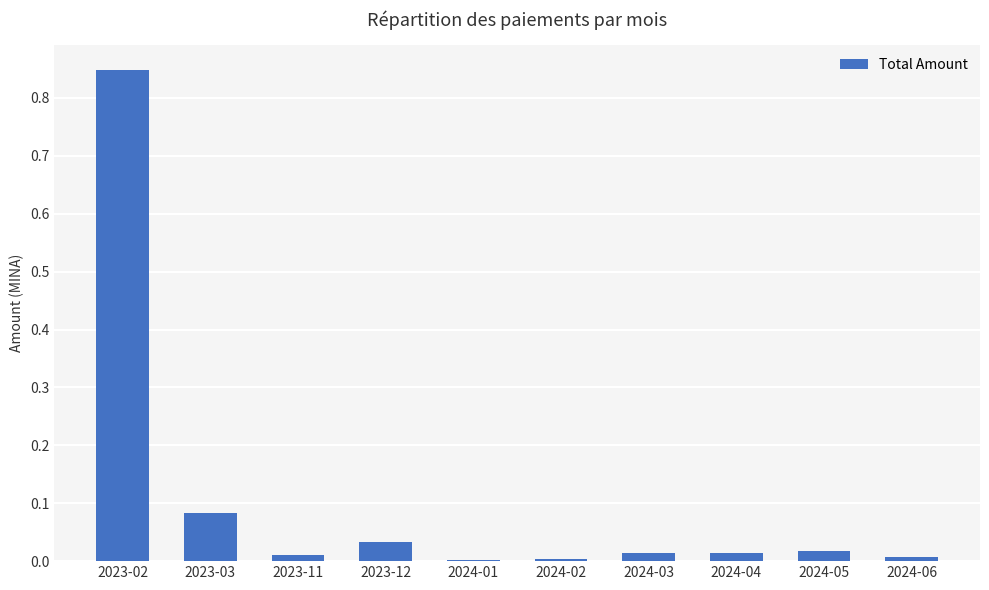

Which label corresponds to the largest value in the chart?

2023-02